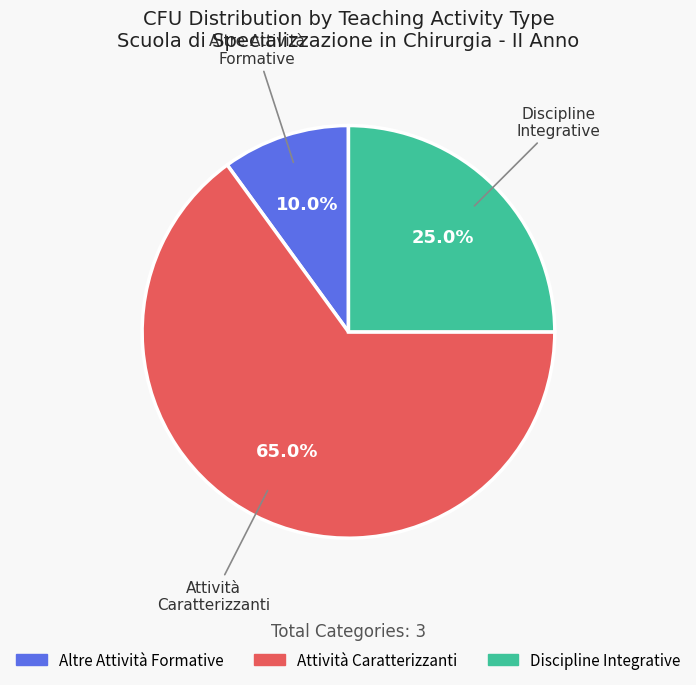

Is there a majority slice in this chart?

Yes